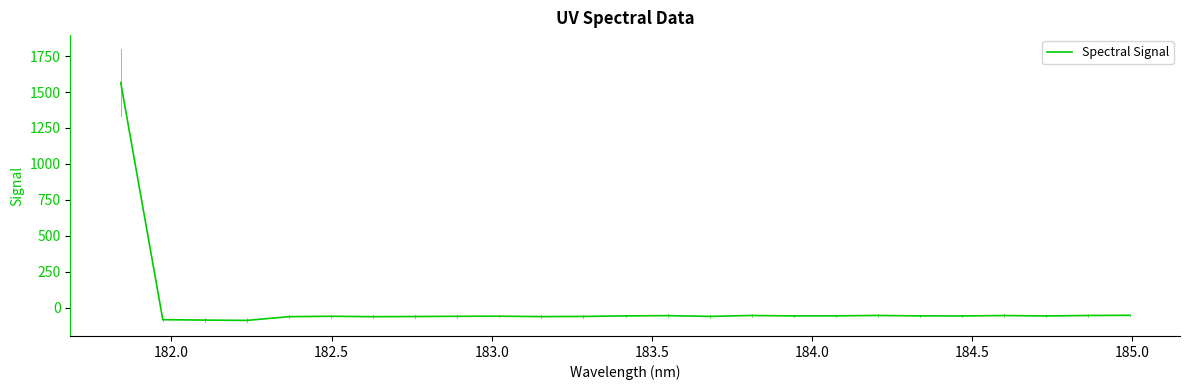

What is the smallest value displayed?

-88.5